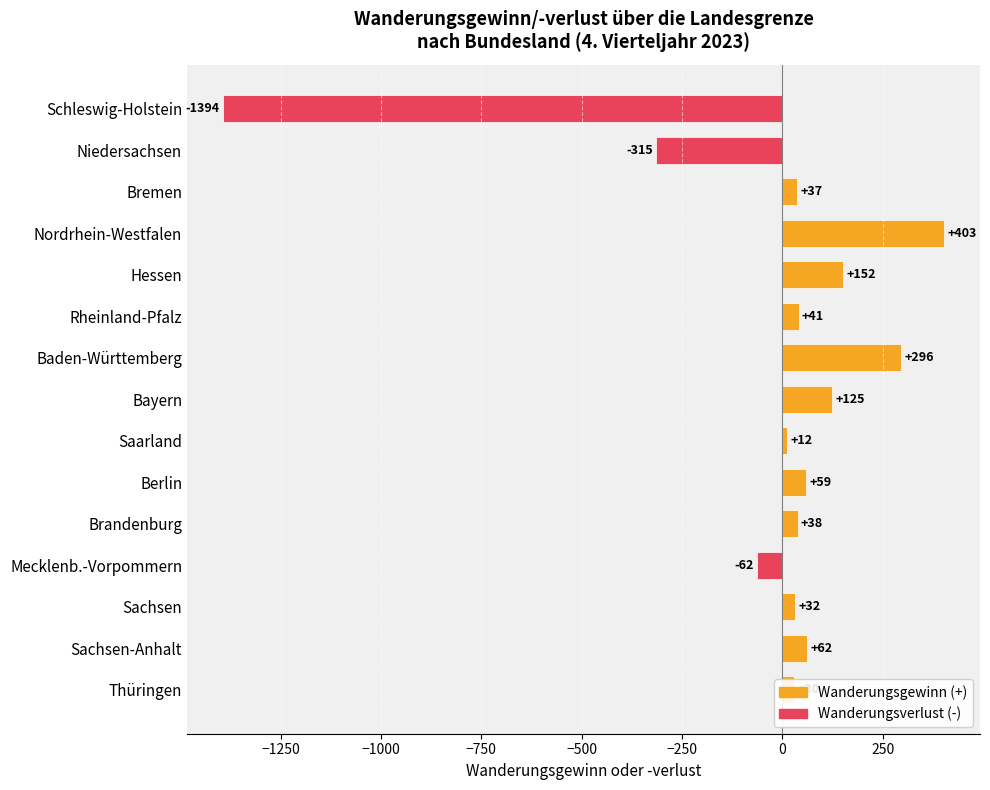

What is the maximum value shown in the chart?

403